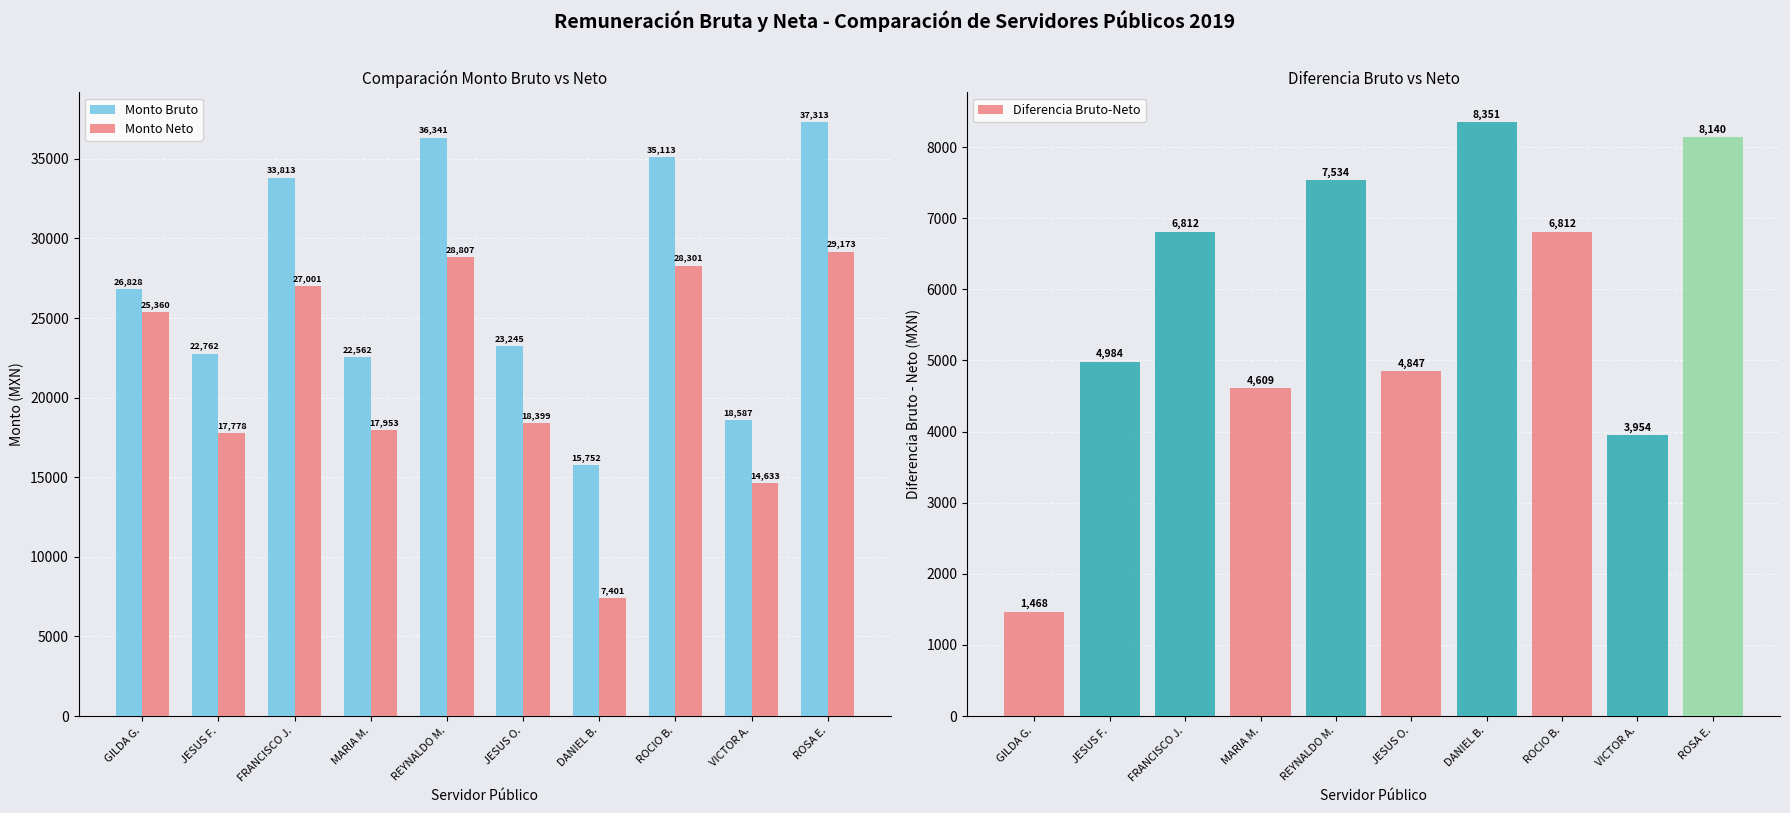

Where is Monto Bruto nearest to the value 26532?

GILDA G.